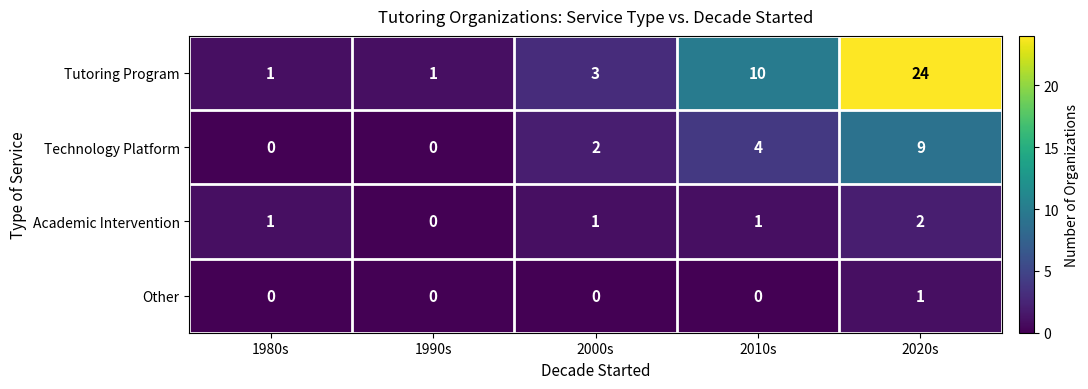

Rank the series by their maximum value, from lowest to highest.

Other, Academic Intervention, Technology Platform, Tutoring Program